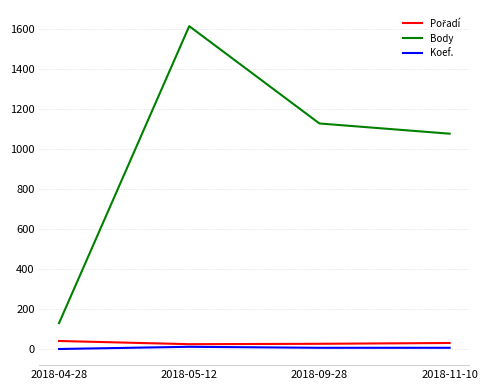

What position from the right is 2018-09-28?

2